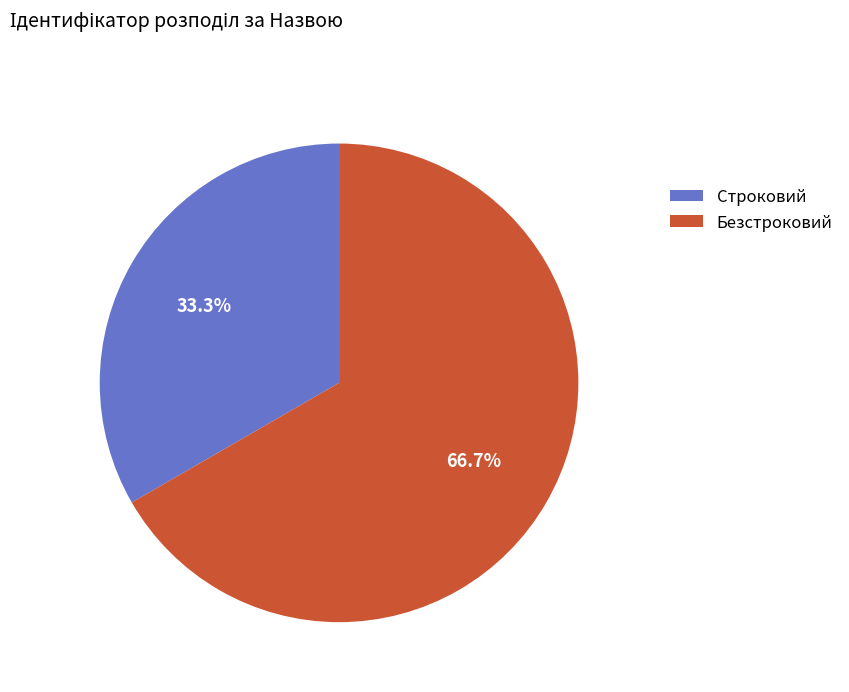

Is it true that Безстроковий is 72% of the pie?

False